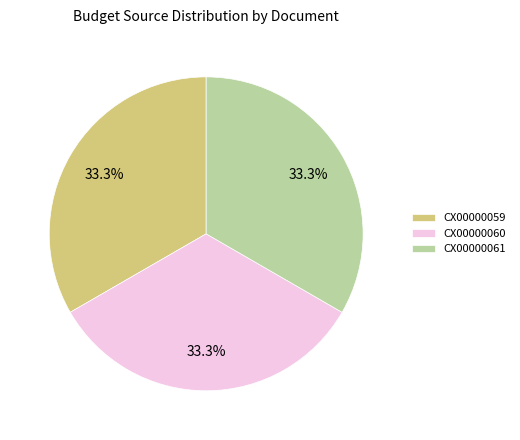

What percentage is the CX00000061 slice, to the nearest percent?

33%